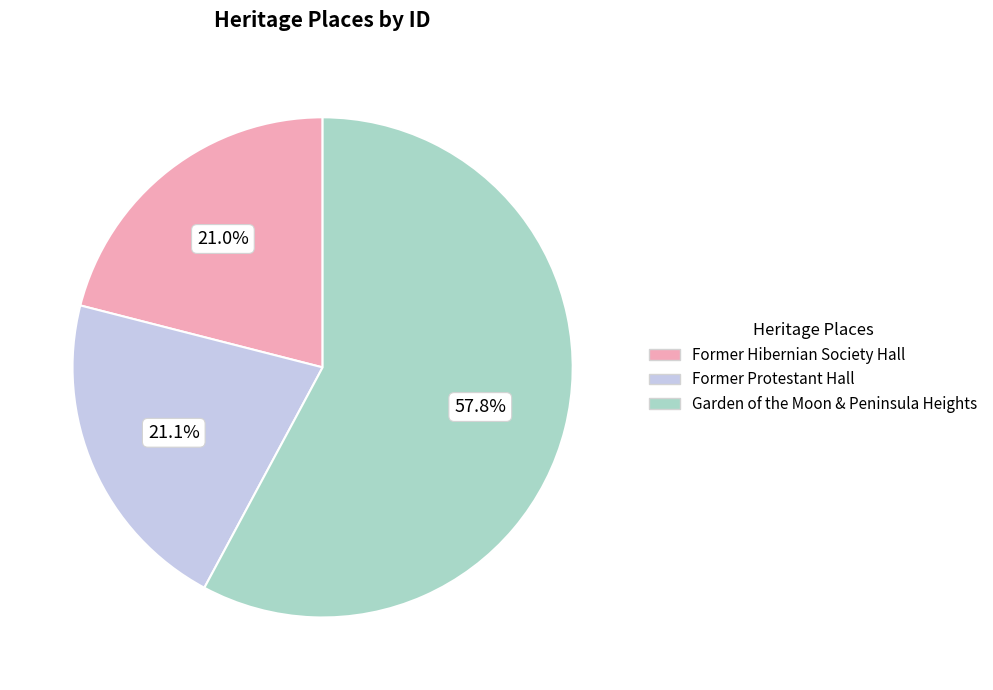

Count the number of slices in the pie.

3